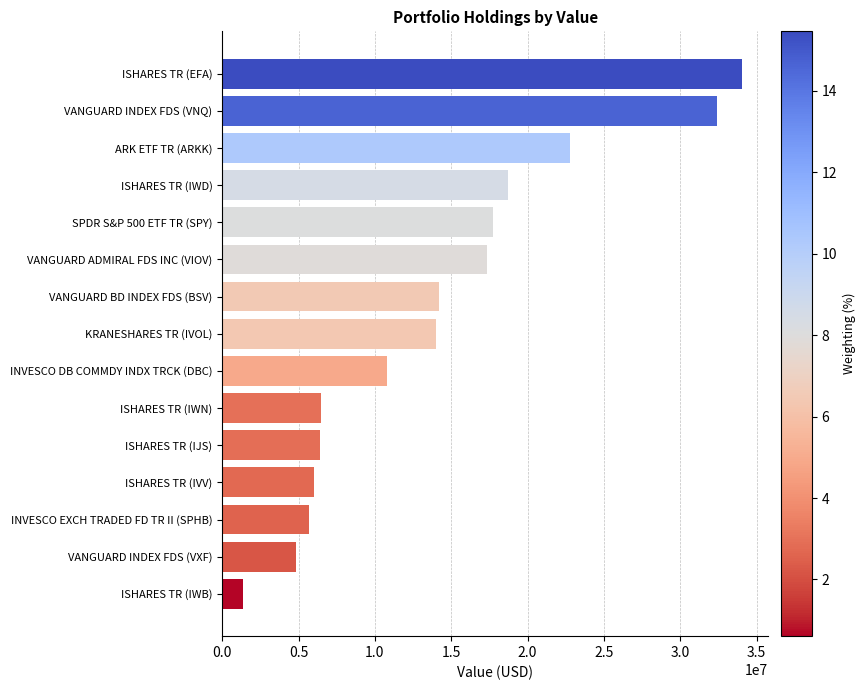

How many data points does each series have?

15